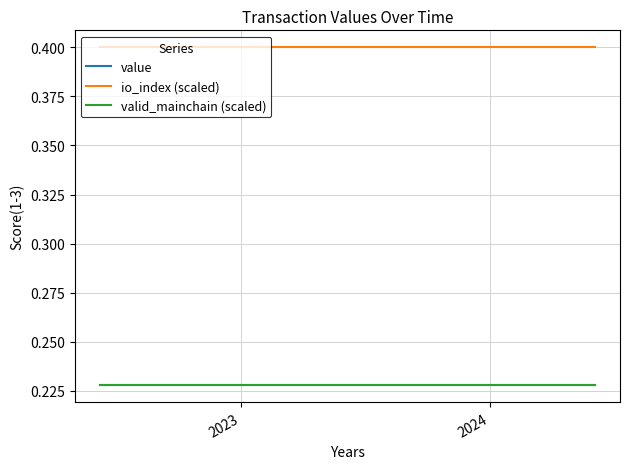

Does the chart display data point markers on the line(s)?

No